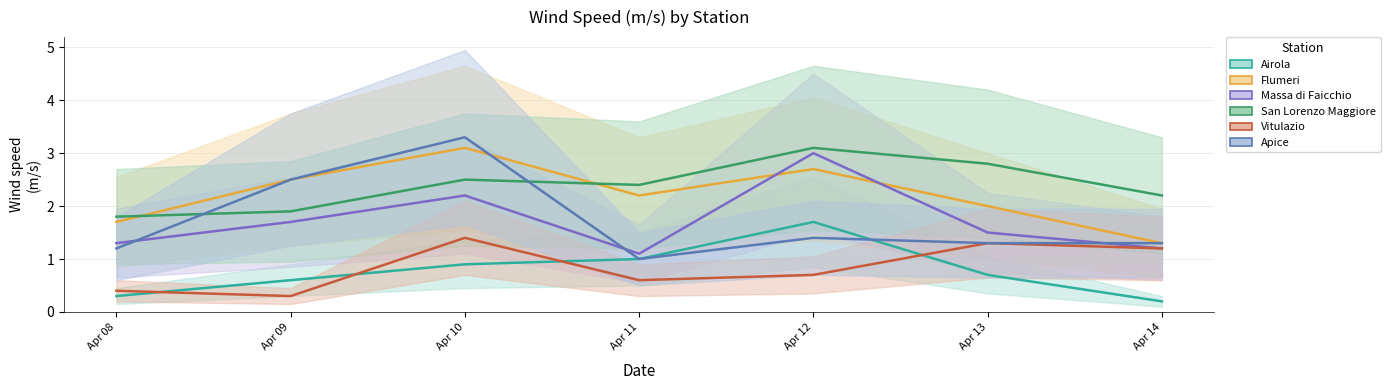

At which category is the sum across all series the highest?

Apr 10